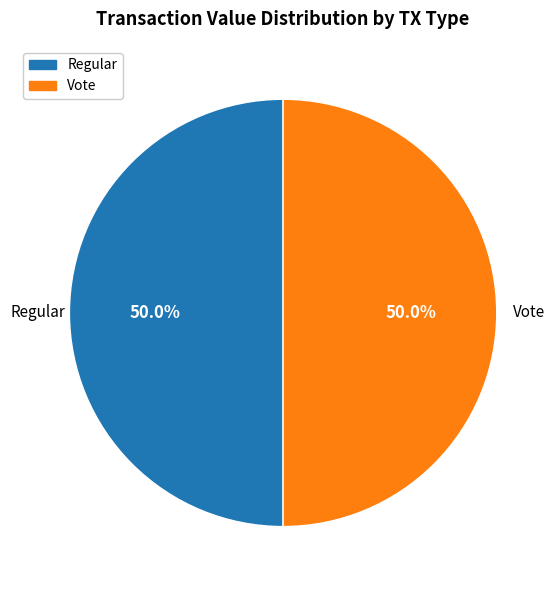

Approximately how many times larger is the value at Regular compared to Vote?

1.0